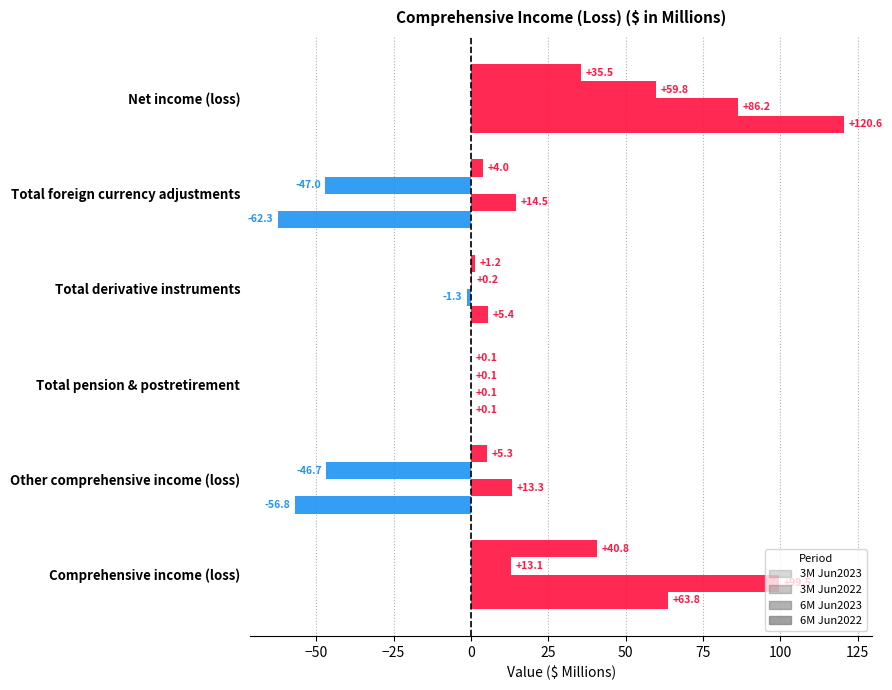

How many values in 3M Jun2022 are above zero?

4